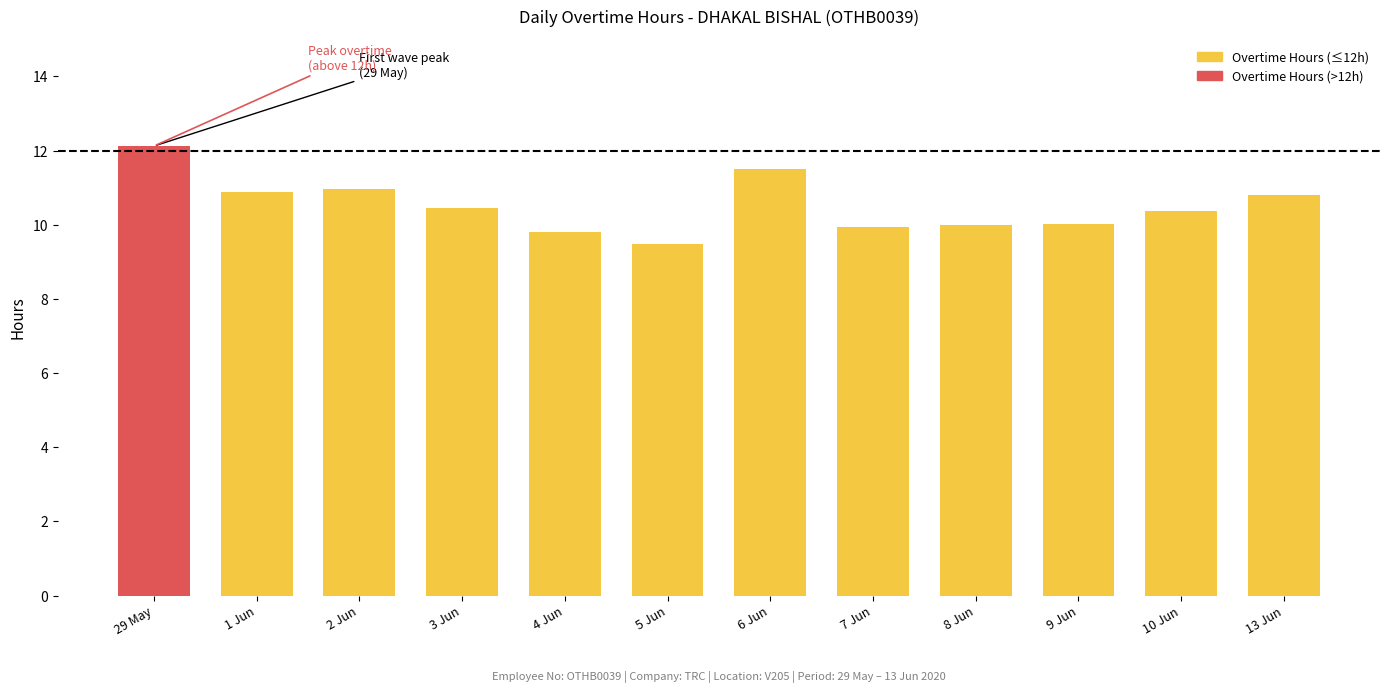

What position from the left is 3 Jun?

4